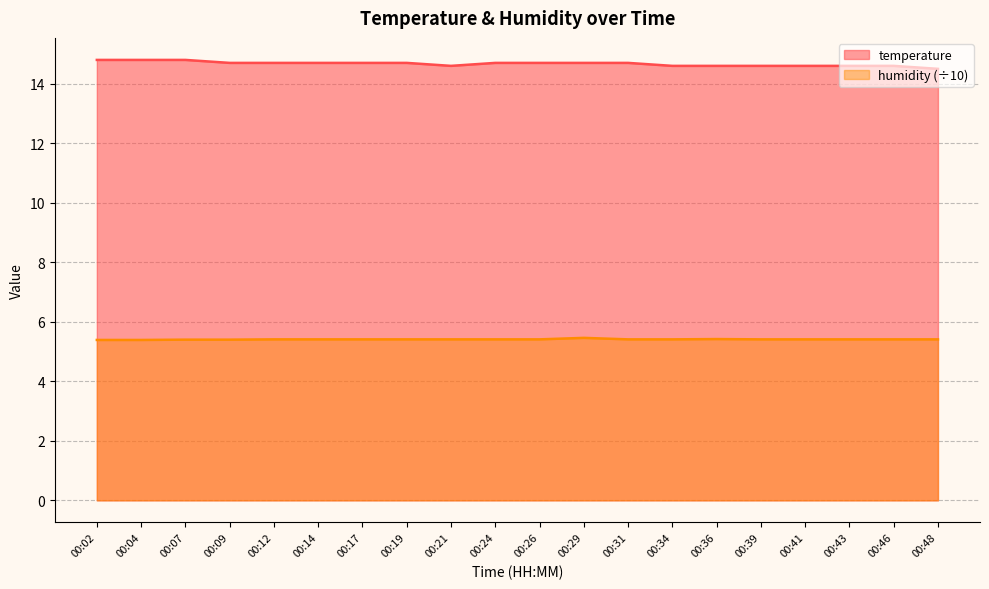

Which series has the largest total across all categories?

temperature